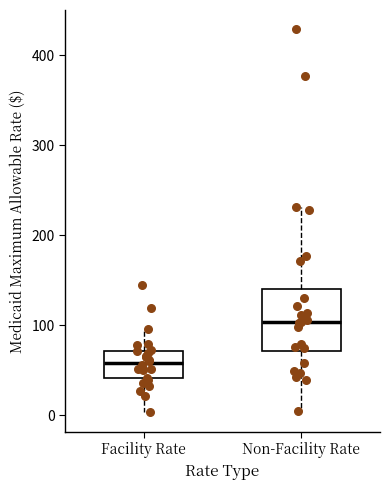

Comparing the boxes themselves (not the whiskers), which one is the tallest?

Non-Facility Rate